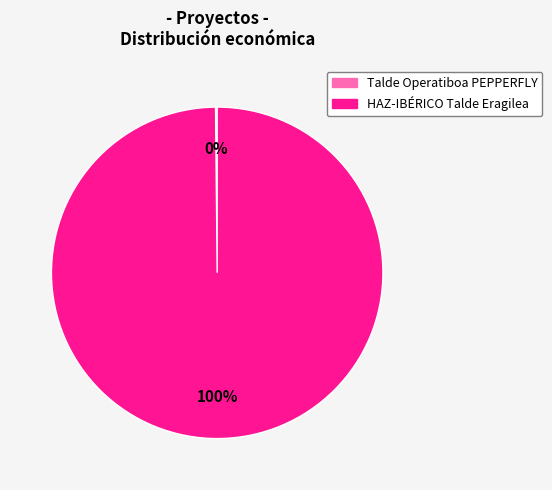

Which slice represents more than half of the pie?

HAZ-IBÉRICO Talde Eragilea